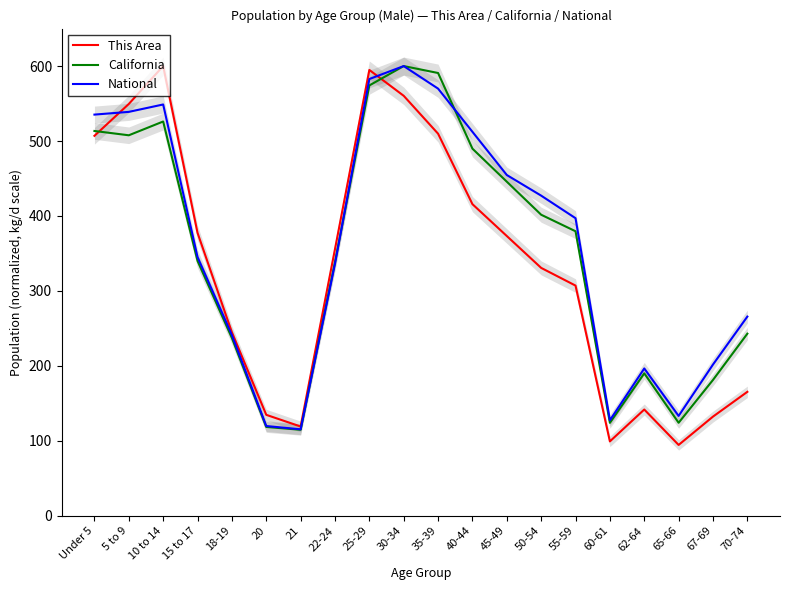

How many data points in This Area are above 355?

10